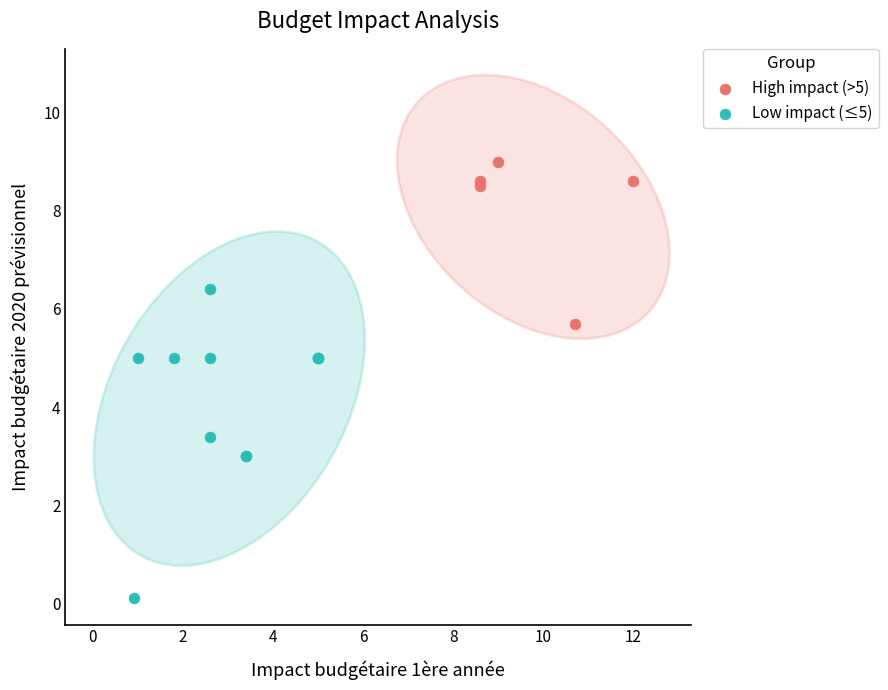

Which series contains the highest Y value?

High impact (>5)